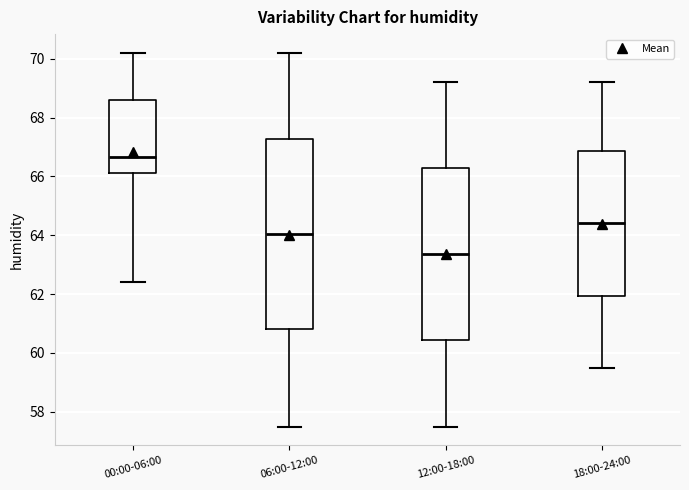

Reading left to right, read every box against the y-axis: the position of its median line, the range the box covers, and the ends of its whiskers. The values are not printed on the chart, so give them approximately, as read against the axis.

00:00-06:00: median 66.6, box 66.2 to 68.6, whiskers 62.4 to 70.2
06:00-12:00: median 64.0, box 60.8 to 67.2, whiskers 57.6 to 70.2
12:00-18:00: median 63.4, box 60.4 to 66.2, whiskers 57.6 to 69.2
18:00-24:00: median 64.4, box 62.0 to 66.8, whiskers 59.6 to 69.2